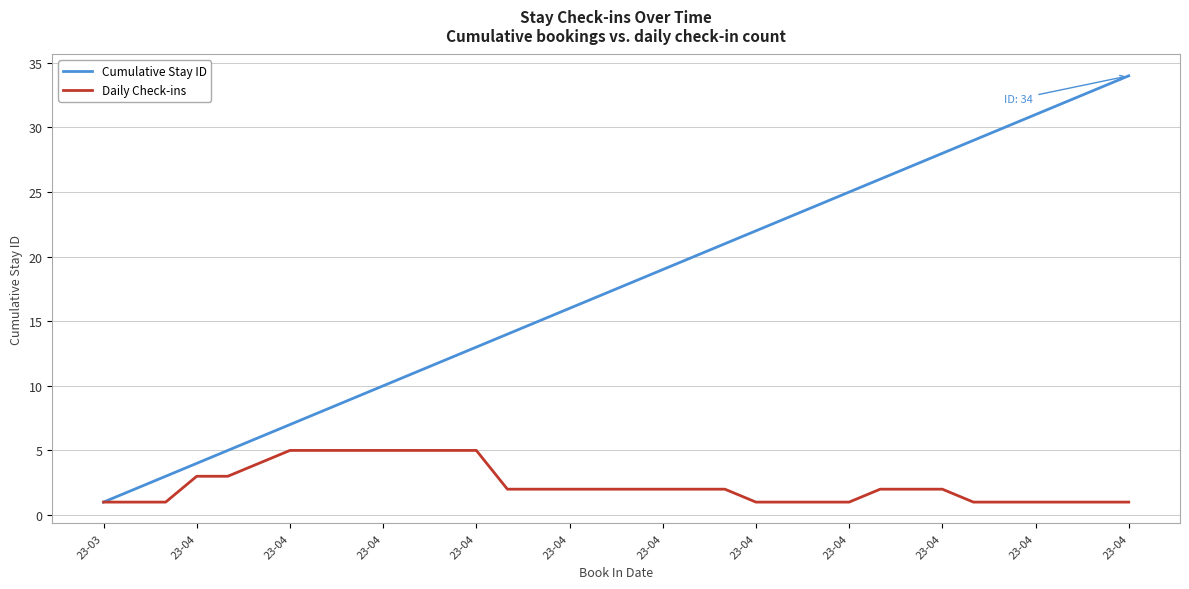

Which series has the widest spread of values?

Cumulative Stay ID